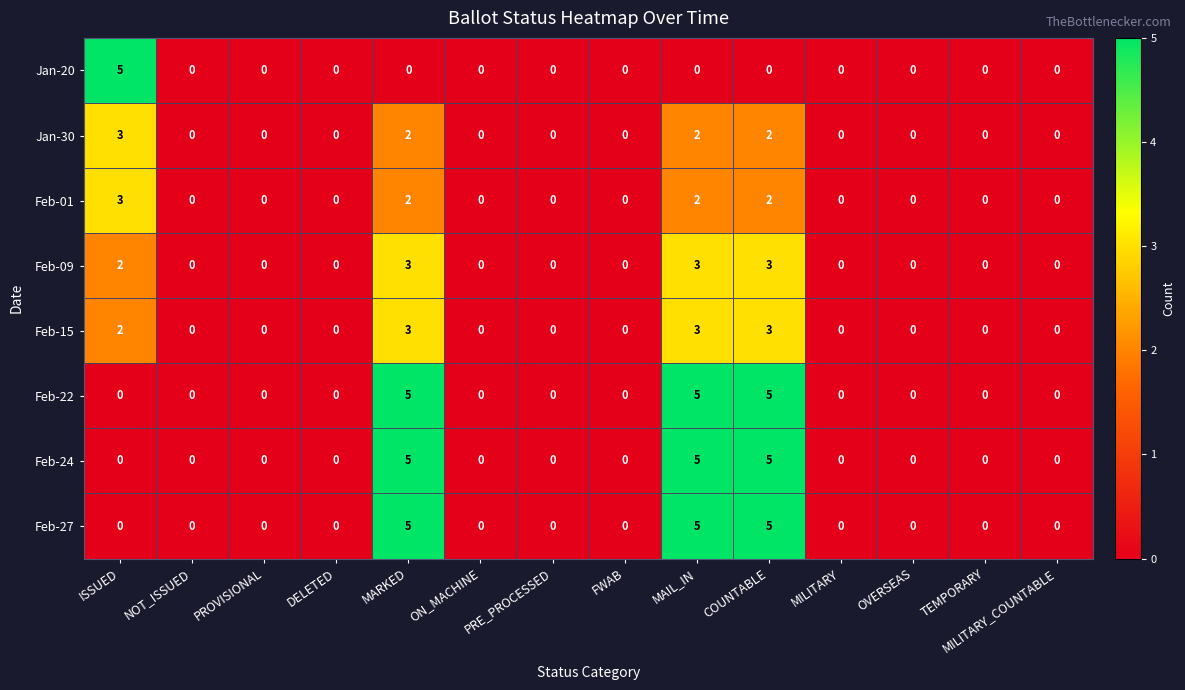

Count the number of categories in the chart.

14